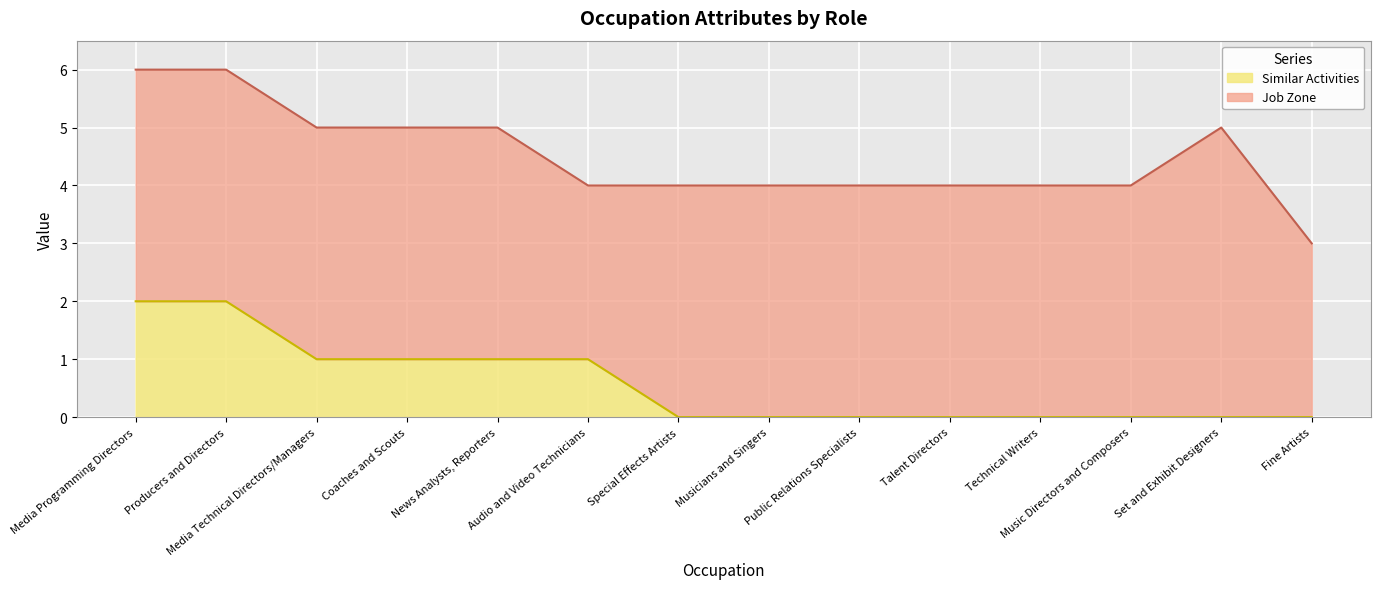

List the labels in order of value, smallest first.

Special Effects Artists, Musicians and Singers, Public Relations Specialists, Talent Directors, Technical Writers, Music Directors and Composers, Set and Exhibit Designers, Fine Artists, Media Technical Directors/Managers, Coaches and Scouts, News Analysts, Reporters, Audio and Video Technicians, Media Programming Directors, Producers and Directors